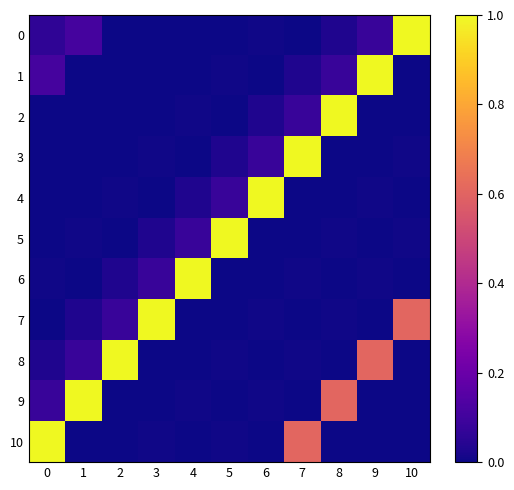

Reading left to right, transcribe all the data shown in this chart.

0: 0=0.1	1=0.1	2=0.0	3=0.0	4=0.0	5=0.0	6=0.0	7=0.0	8=0.0	9=0.1	10=1.0
1: 0=0.1	1=0.0	2=0.0	3=0.0	4=0.0	5=0.0	6=0.0	7=0.0	8=0.1	9=1.0	10=0.0
2: 0=0.0	1=0.0	2=0.0	3=0.0	4=0.0	5=0.0	6=0.0	7=0.1	8=1.0	9=0.0	10=0.0
3: 0=0.0	1=0.0	2=0.0	3=0.0	4=0.0	5=0.0	6=0.1	7=1.0	8=0.0	9=0.0	10=0.0
4: 0=0.0	1=0.0	2=0.0	3=0.0	4=0.0	5=0.1	6=1.0	7=0.0	8=0.0	9=0.0	10=0.0
5: 0=0.0	1=0.0	2=0.0	3=0.0	4=0.1	5=1.0	6=0.0	7=0.0	8=0.0	9=0.0	10=0.0
6: 0=0.0	1=0.0	2=0.0	3=0.1	4=1.0	5=0.0	6=0.0	7=0.0	8=0.0	9=0.0	10=0.0
7: 0=0.0	1=0.0	2=0.1	3=1.0	4=0.0	5=0.0	6=0.0	7=0.0	8=0.0	9=0.0	10=0.6
8: 0=0.0	1=0.1	2=1.0	3=0.0	4=0.0	5=0.0	6=0.0	7=0.0	8=0.0	9=0.6	10=0.0
9: 0=0.1	1=1.0	2=0.0	3=0.0	4=0.0	5=0.0	6=0.0	7=0.0	8=0.6	9=0.0	10=0.0
10: 0=1.0	1=0.0	2=0.0	3=0.0	4=0.0	5=0.0	6=0.0	7=0.6	8=0.0	9=0.0	10=0.0